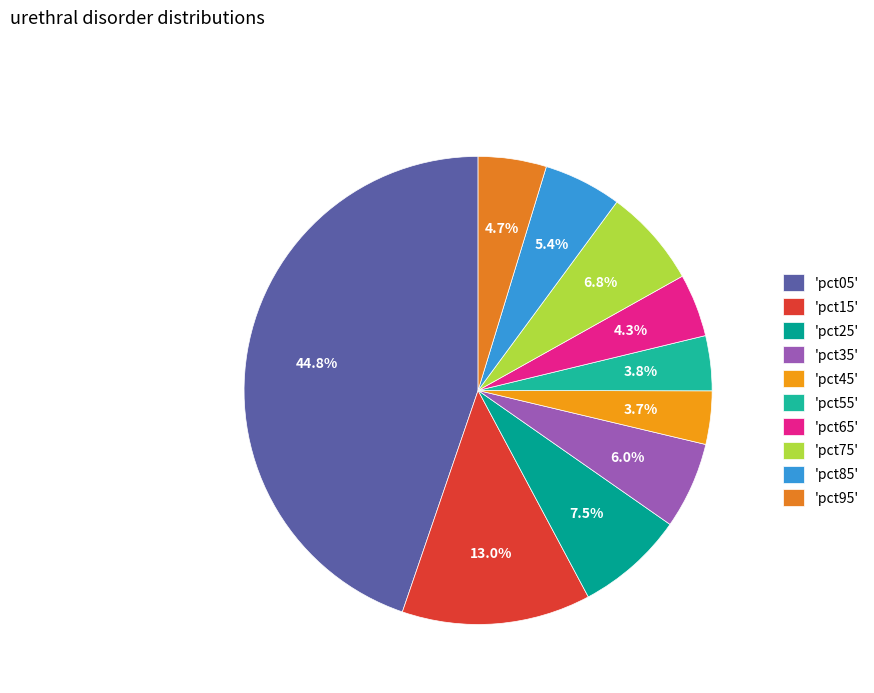

To the nearest percent, what is the average slice percentage?

10%